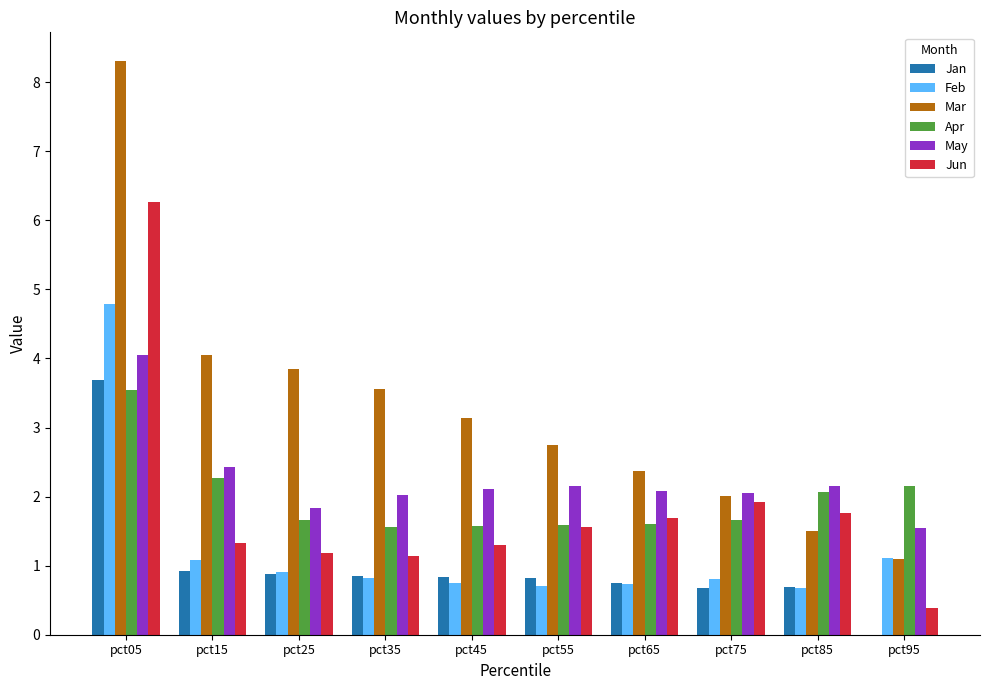

Are the bars grouped side by side (vs. stacked)?

Yes